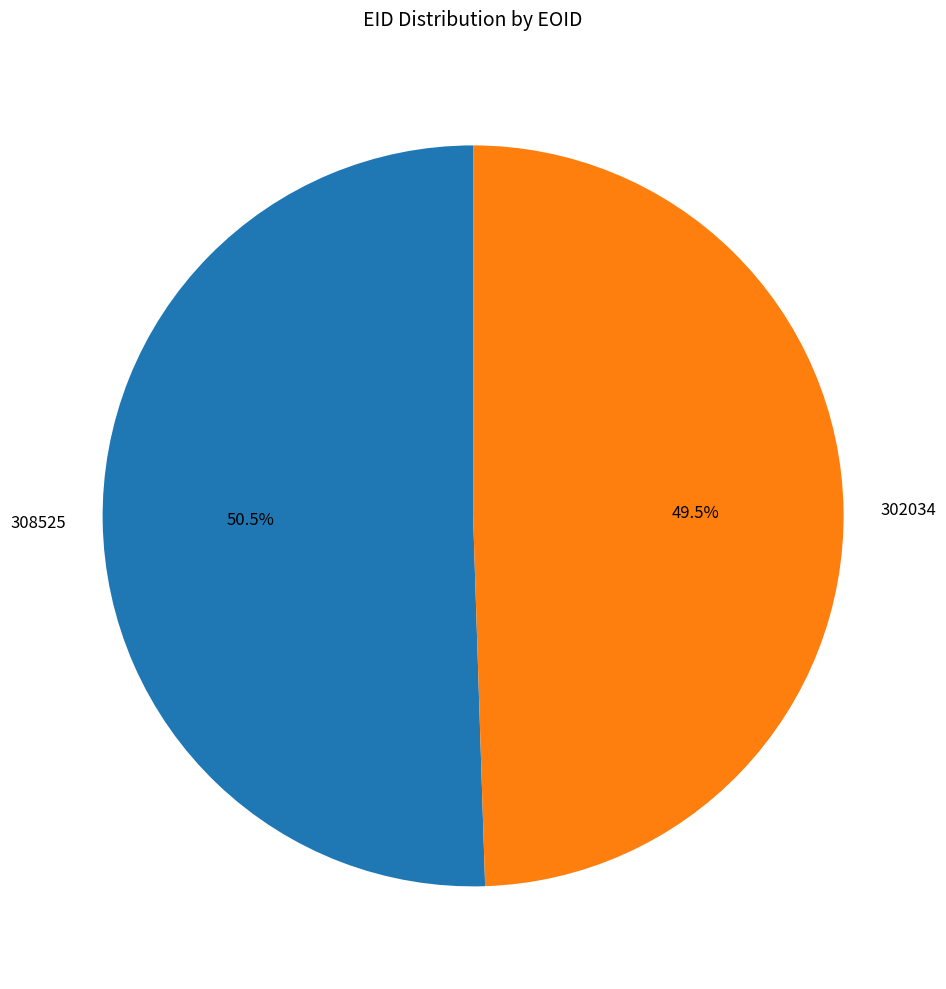

What percentage do 302034 and 308525 together represent?

100.0%